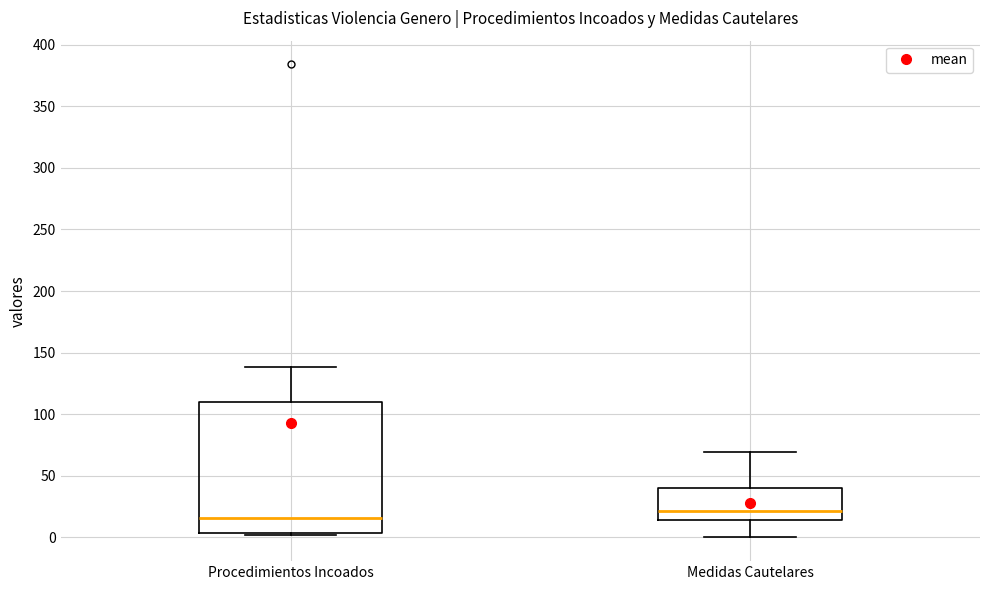

Reading left to right, read every box against the y-axis: the position of its median line, the range the box covers, and the ends of its whiskers. The values are not printed on the chart, so give them approximately, as read against the axis.

Procedimientos Incoados: median 15, box 5 to 110, whiskers 0 to 140
Medidas Cautelares: median 20, box 15 to 40, whiskers 0 to 70